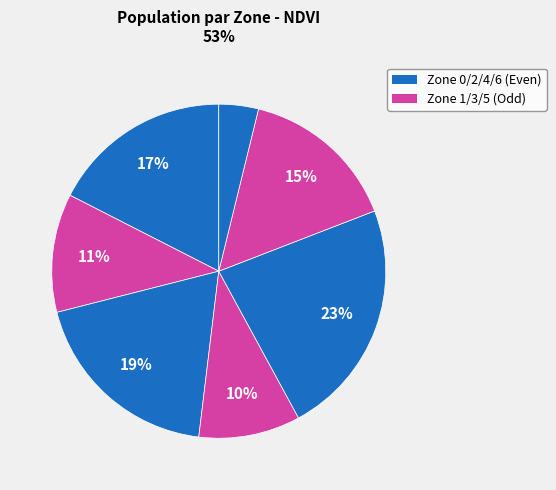

How many slices are in this pie chart?

7